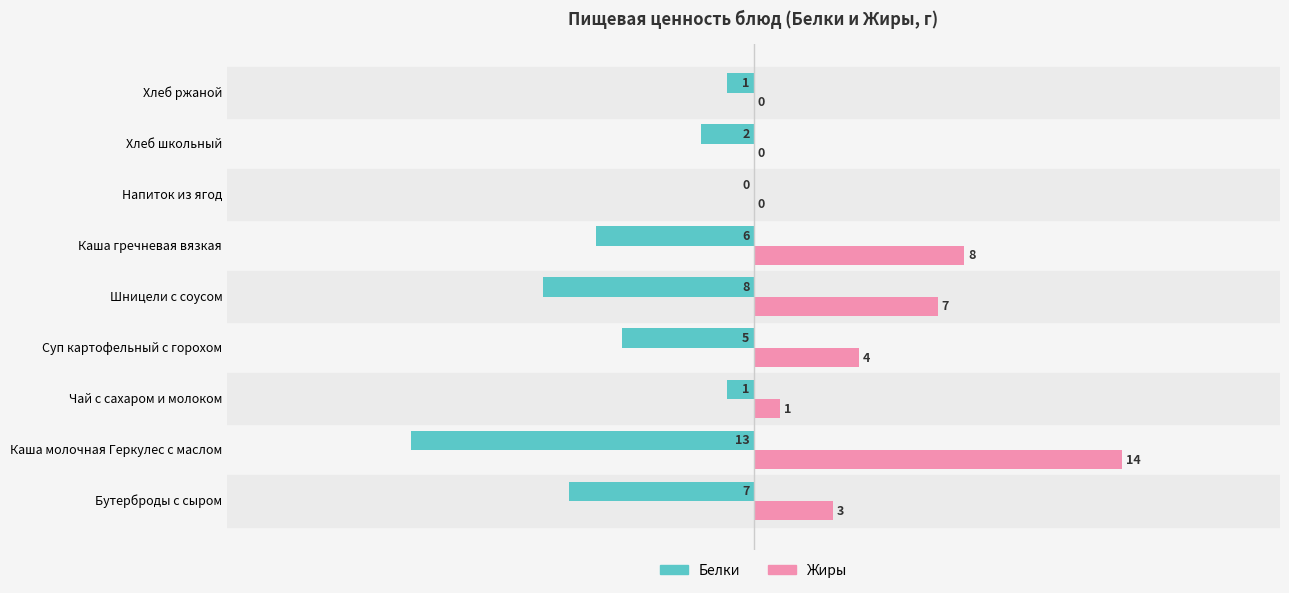

What is the sum of the Жиры values at Суп картофельный с горохом and Чай с сахаром и молоком?

5